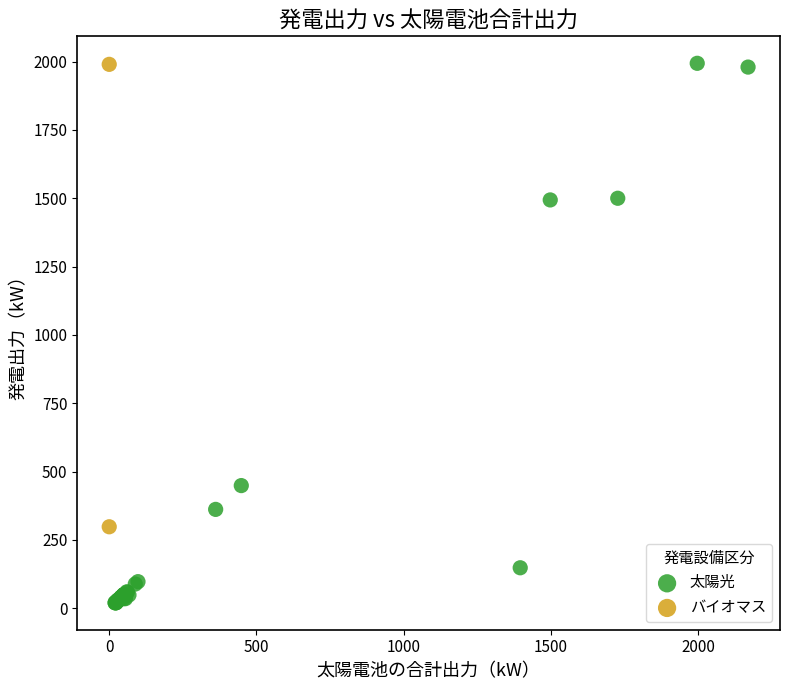

What are all the series names shown in the legend?

太陽光, バイオマス